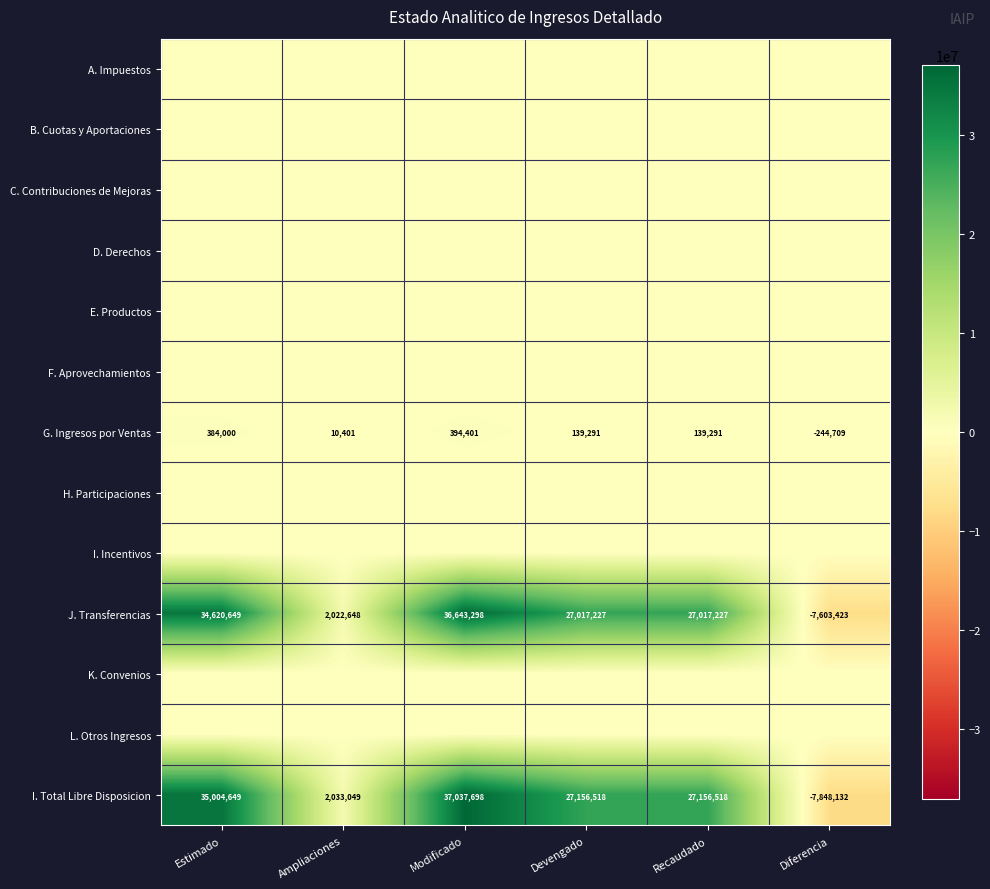

What is the average value of the I. Total Libre Disposicion series?

20090050